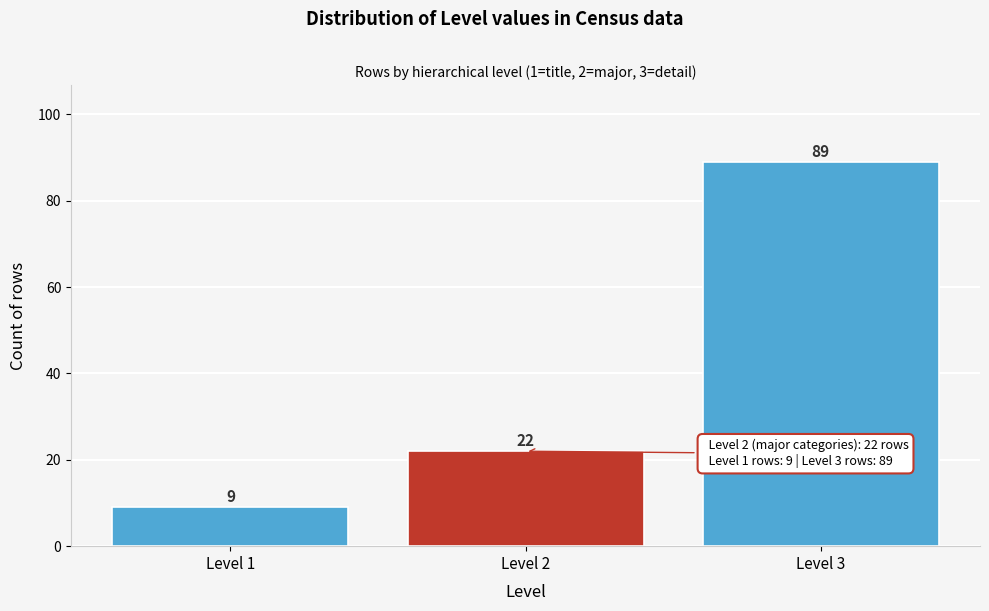

Reading left to right, list every bar in this chart as the range it spans on the x-axis followed by its height.

0.5 to 1.5: 9
1.5 to 2.5: 22
2.5 to 3.5: 89